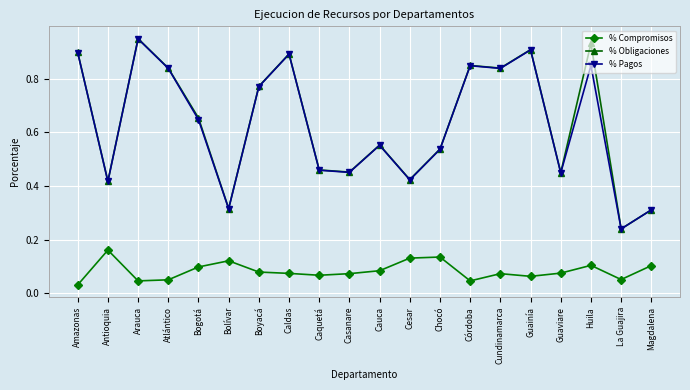

What is the sum of all % Pagos values?

12.6